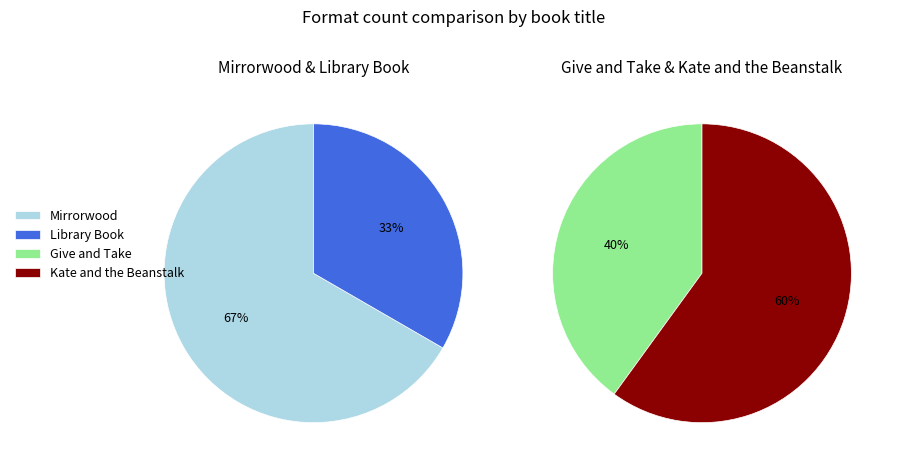

Does any single category account for the majority?

No